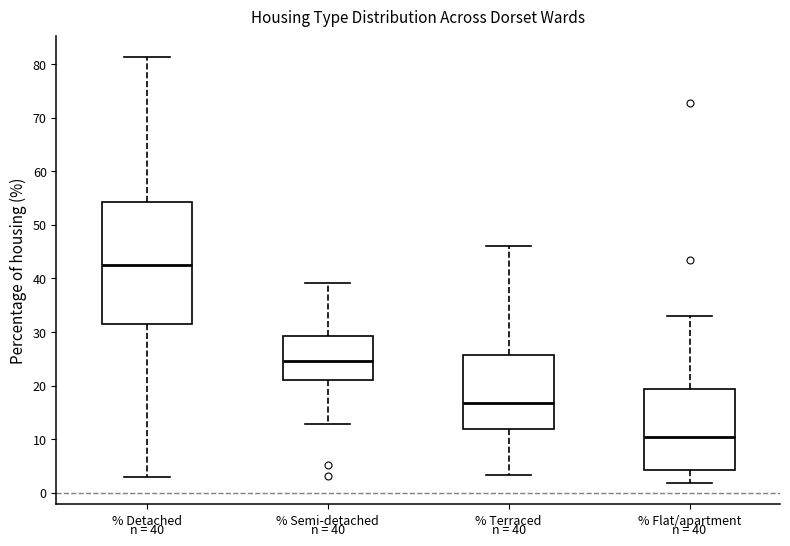

Which box has the highest median line?

% Detached